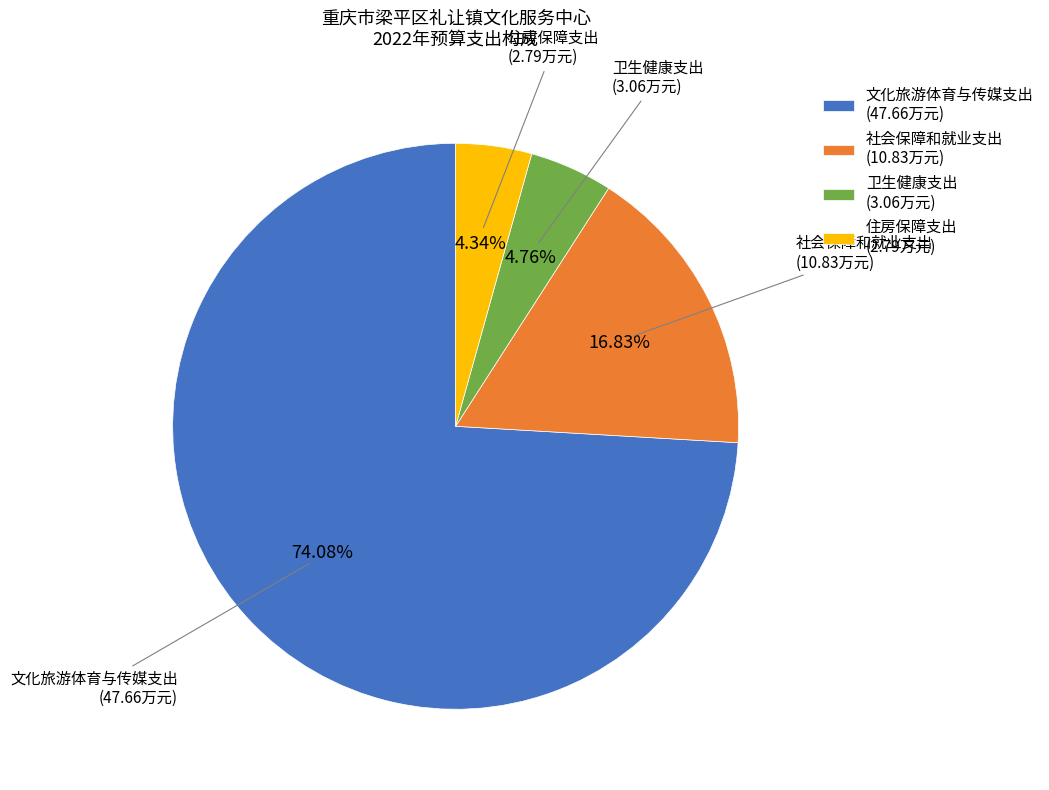

Is there any slice that represents more than half of the pie?

Yes